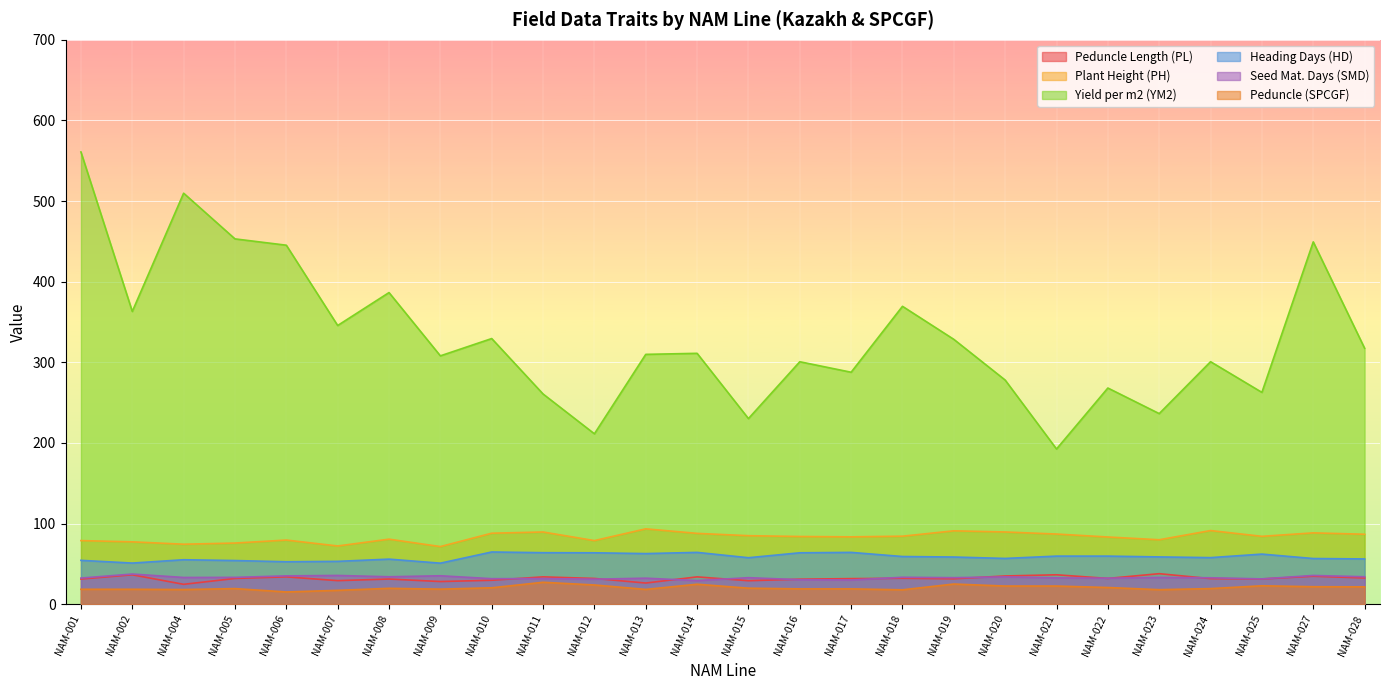

Does the chart display data point markers on the line(s)?

No